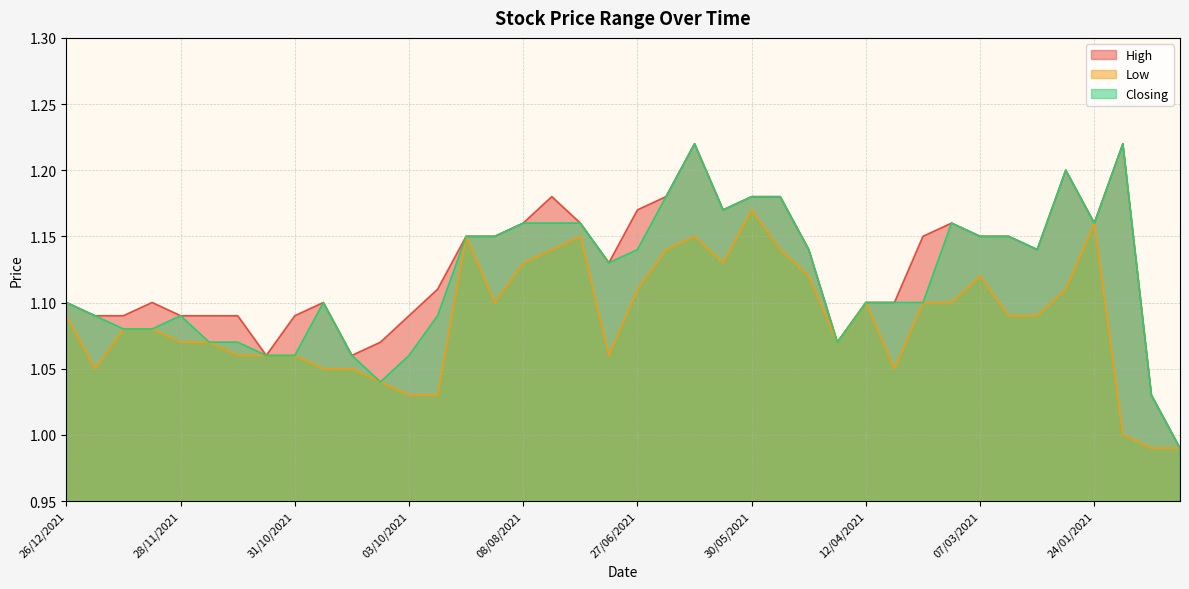

How many lines are shown in the chart?

3